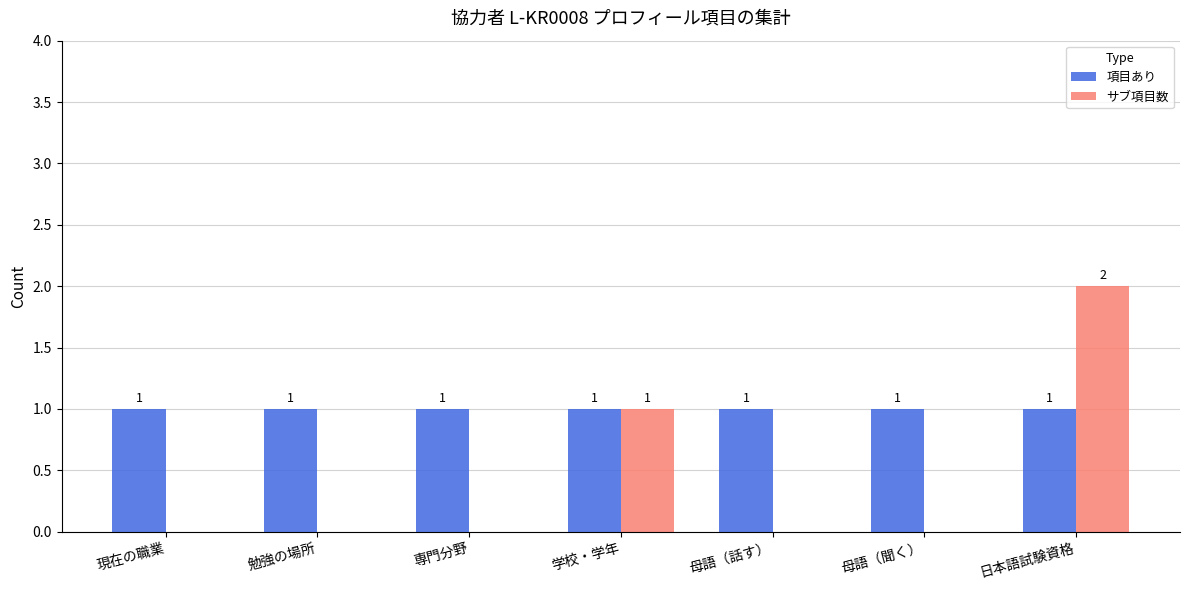

Reading left to right, extract all data points from this chart.

項目あり: 現在の職業=1	勉強の場所=1	専門分野=1	学校・学年=1	母語（話す）=1	母語（聞く）=1	日本語試験資格=1
サブ項目数: 現在の職業=0	勉強の場所=0	専門分野=0	学校・学年=1	母語（話す）=0	母語（聞く）=0	日本語試験資格=2